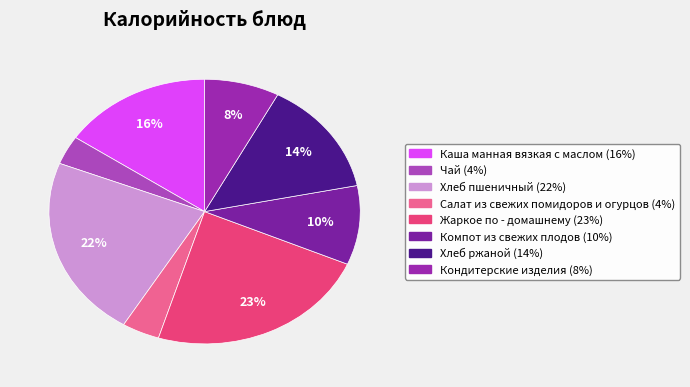

What percentage do Чай and Компот из свежих плодов together represent?

13.2%